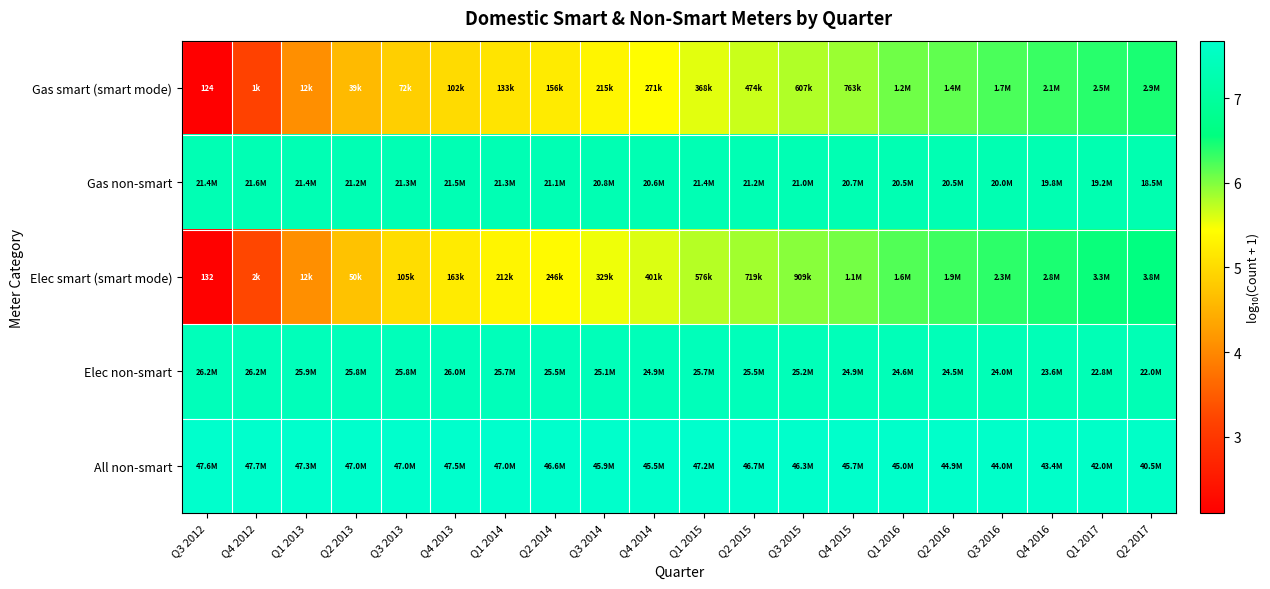

What is the average value of the Gas non-smart series?

7.3